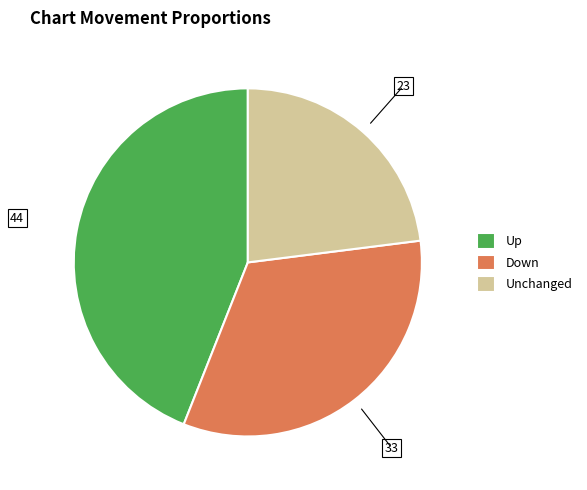

Is there any slice that represents more than half of the pie?

No